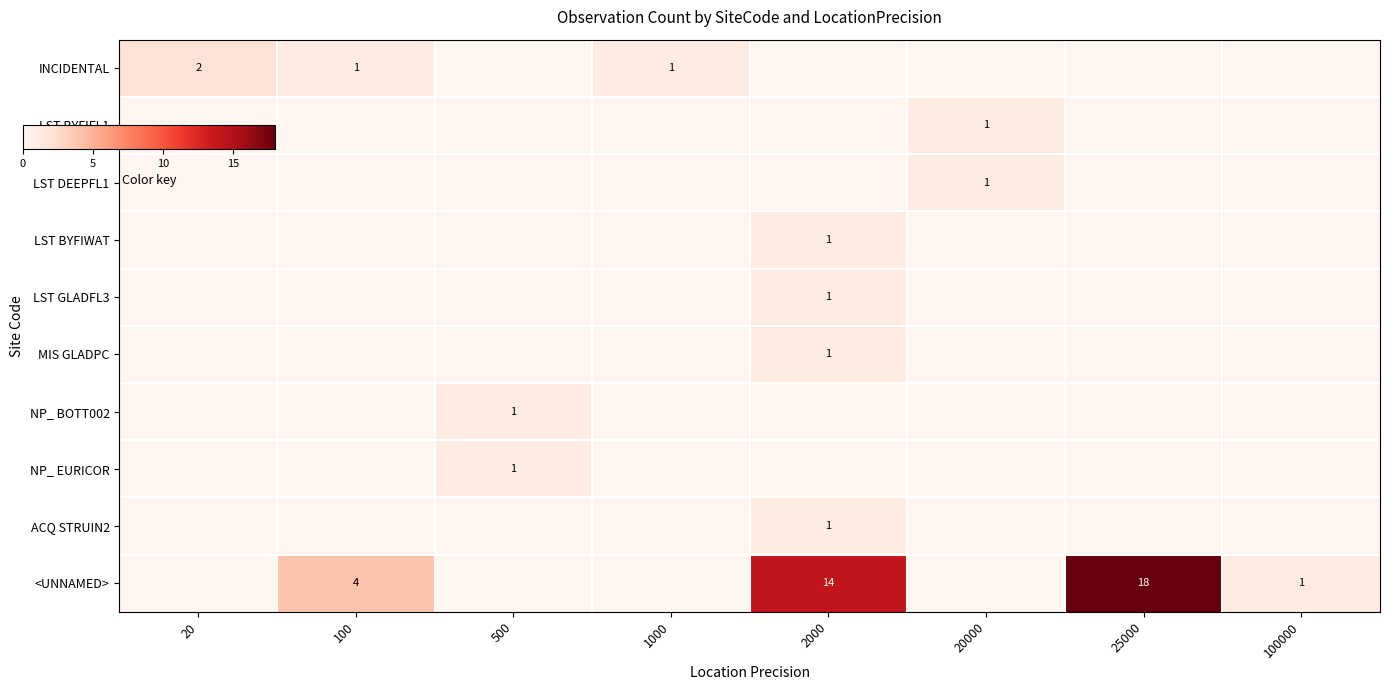

List the series in order of their peak value, lowest first.

LST BYFIFL1, LST DEEPFL1, LST BYFIWAT, LST GLADFL3, MIS GLADPC, NP_ BOTT002, NP_ EURICOR, ACQ STRUIN2, INCIDENTAL, <UNNAMED>